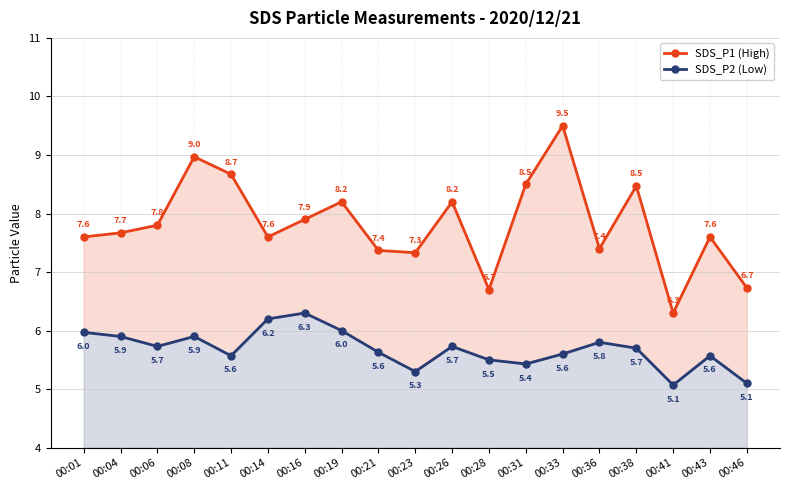

How many series are shown in this chart?

2